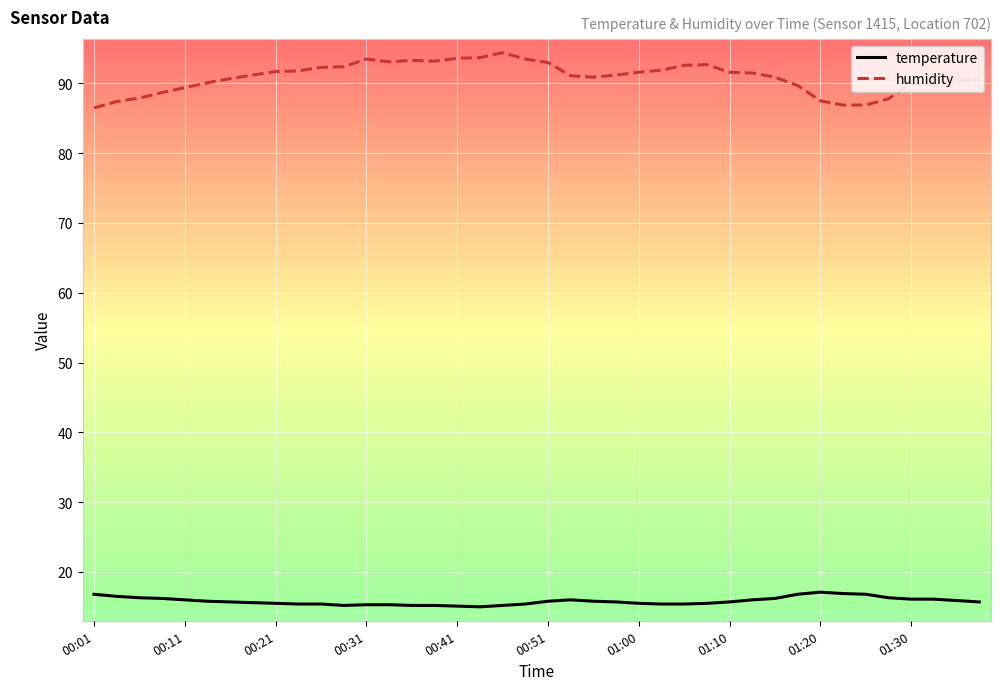

Which series has the widest spread of values?

humidity